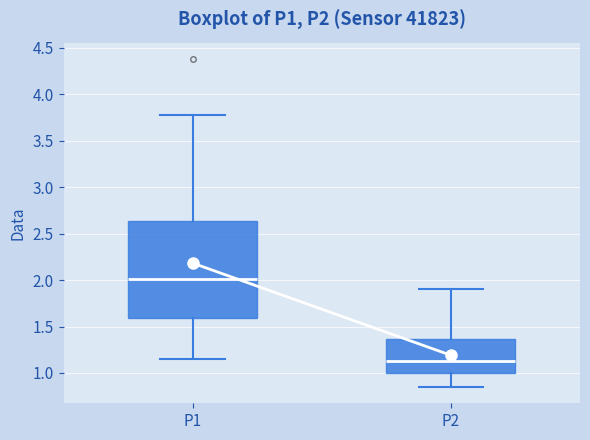

Reading left to right, read every box against the y-axis: the position of its median line, the range the box covers, and the ends of its whiskers. The values are not printed on the chart, so give them approximately, as read against the axis.

P1: median 2.00, box 1.60 to 2.65, whiskers 1.15 to 3.80
P2: median 1.15, box 1.00 to 1.35, whiskers 0.85 to 1.90